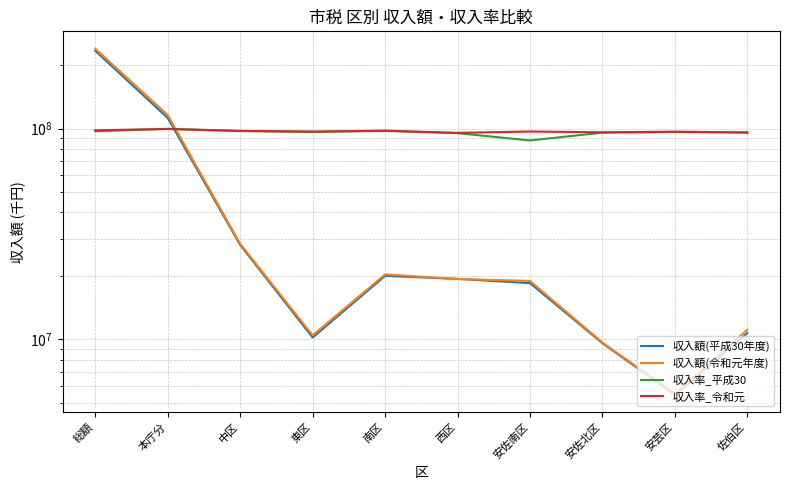

What is the sum of all 収入額(平成30年度) values?

468373828